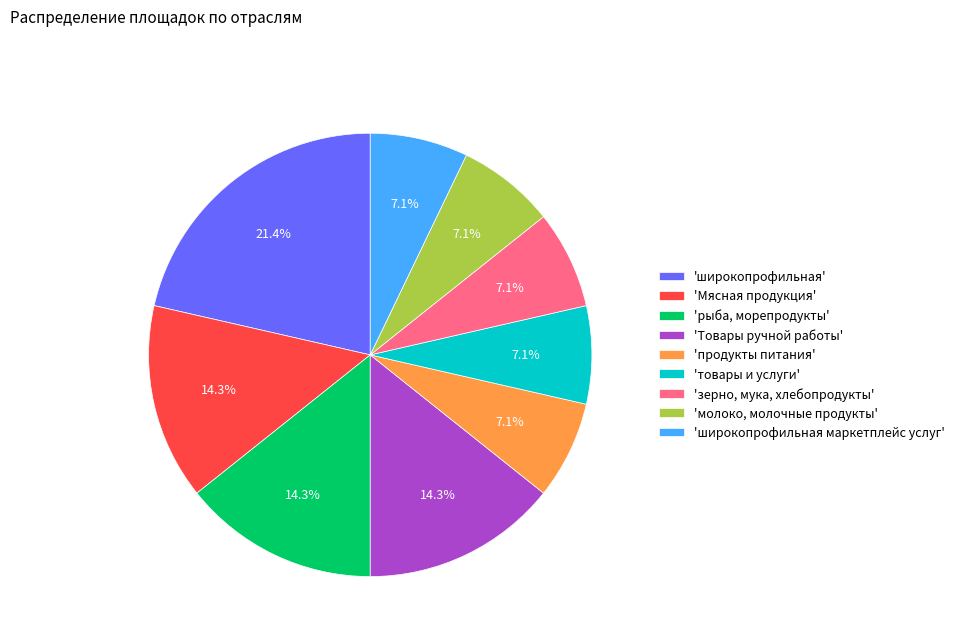

Do 'широкопрофильная маркетплейс услуг' and 'Товары ручной работы' together represent more than half of the pie?

No